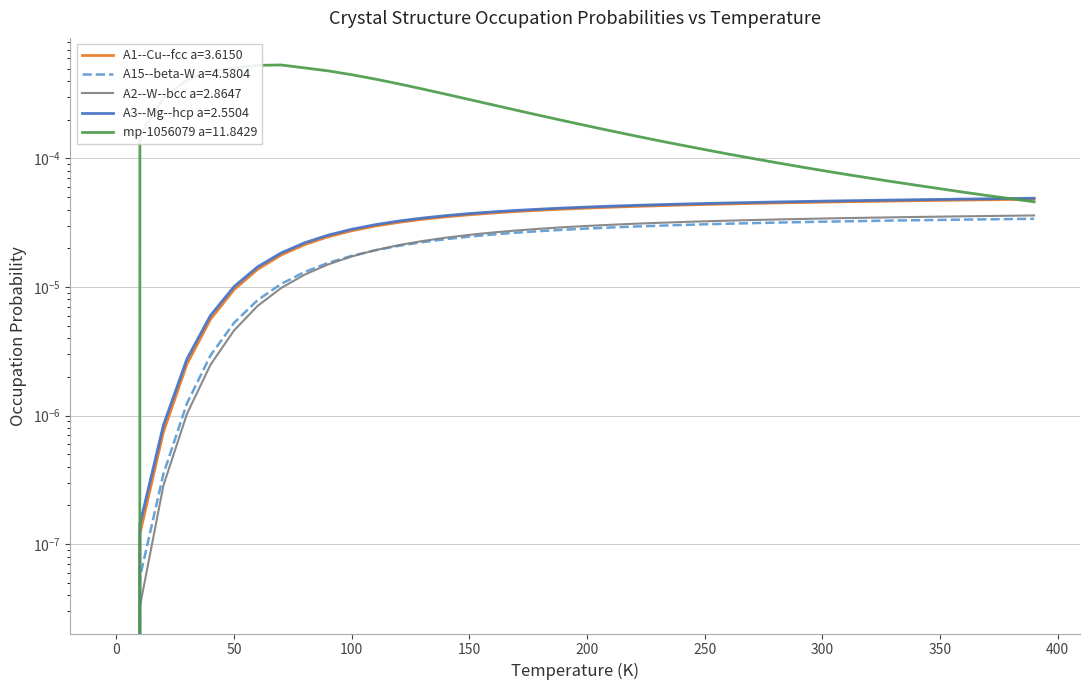

True or false: A3--Mg--hcp a=2.5504 and A15--beta-W a=4.5804 intersect in this chart.

False